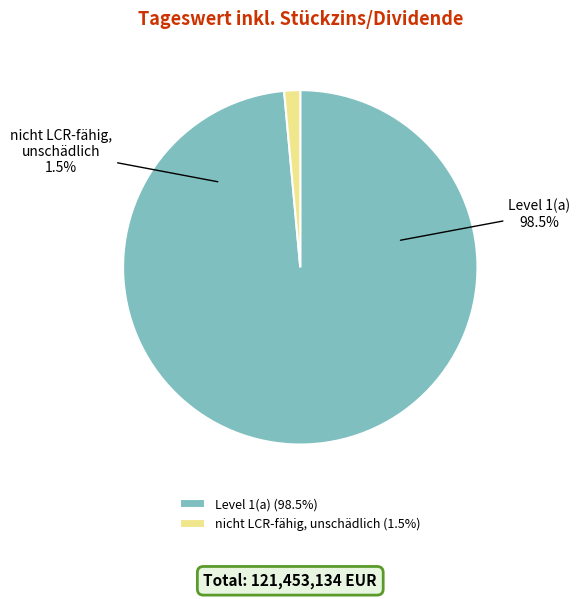

Does nicht LCR-fähig, unschädlich account for over 50% of the chart?

No